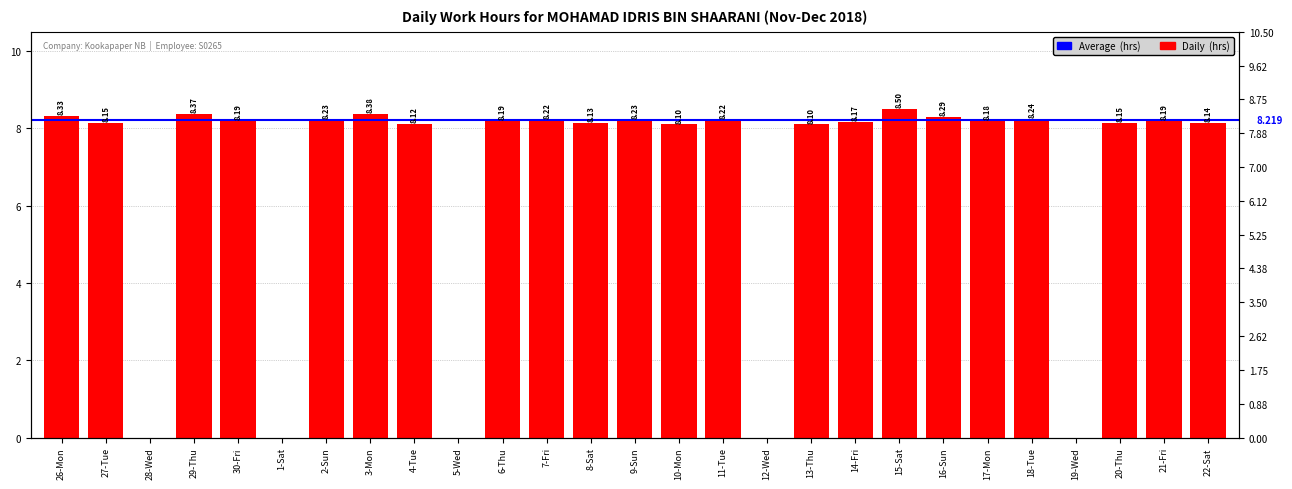

List the labels in order of value, largest first.

15-Sat, 3-Mon, 29-Thu, 26-Mon, 16-Sun, 18-Tue, 2-Sun, 9-Sun, 7-Fri, 11-Tue, 30-Fri, 6-Thu, 21-Fri, 17-Mon, 14-Fri, 27-Tue, 20-Thu, 22-Sat, 8-Sat, 4-Tue, 10-Mon, 13-Thu, 28-Wed, 1-Sat, 5-Wed, 12-Wed, 19-Wed